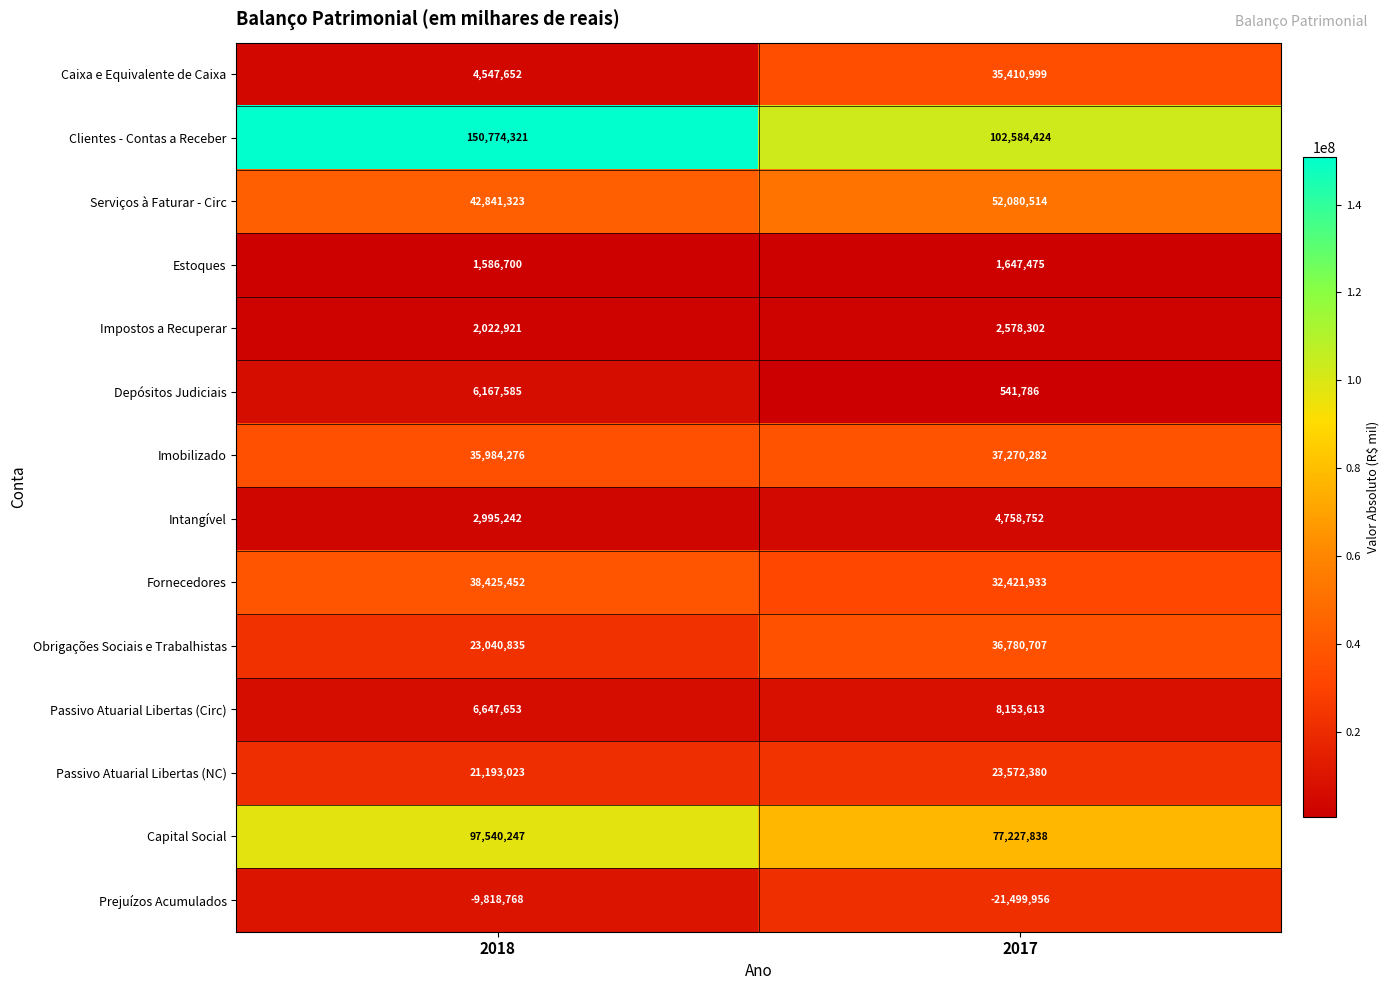

At 2017, list the series in order from largest to smallest.

Clientes - Contas a Receber, Capital Social, Serviços à Faturar - Circ, Imobilizado, Obrigações Sociais e Trabalhistas, Caixa e Equivalente de Caixa, Fornecedores, Passivo Atuarial Libertas (NC), Passivo Atuarial Libertas (Circ), Intangível, Impostos a Recuperar, Estoques, Depósitos Judiciais, Prejuízos Acumulados